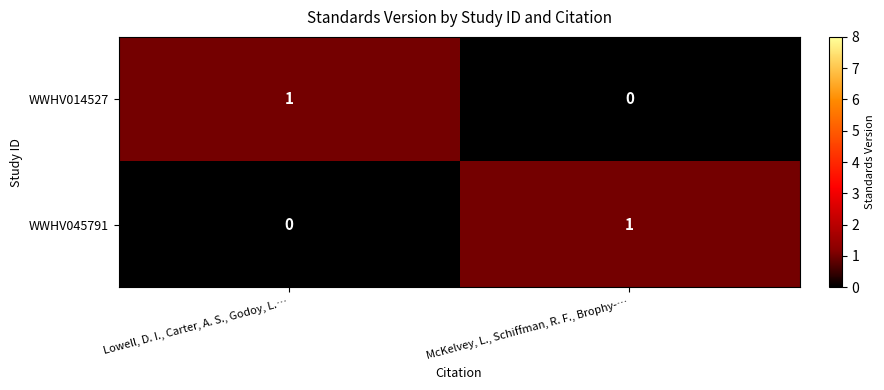

At Lowell, D. I., Carter, A. S., Godoy, L.…, list the series in order from largest to smallest.

WWHV014527, WWHV045791